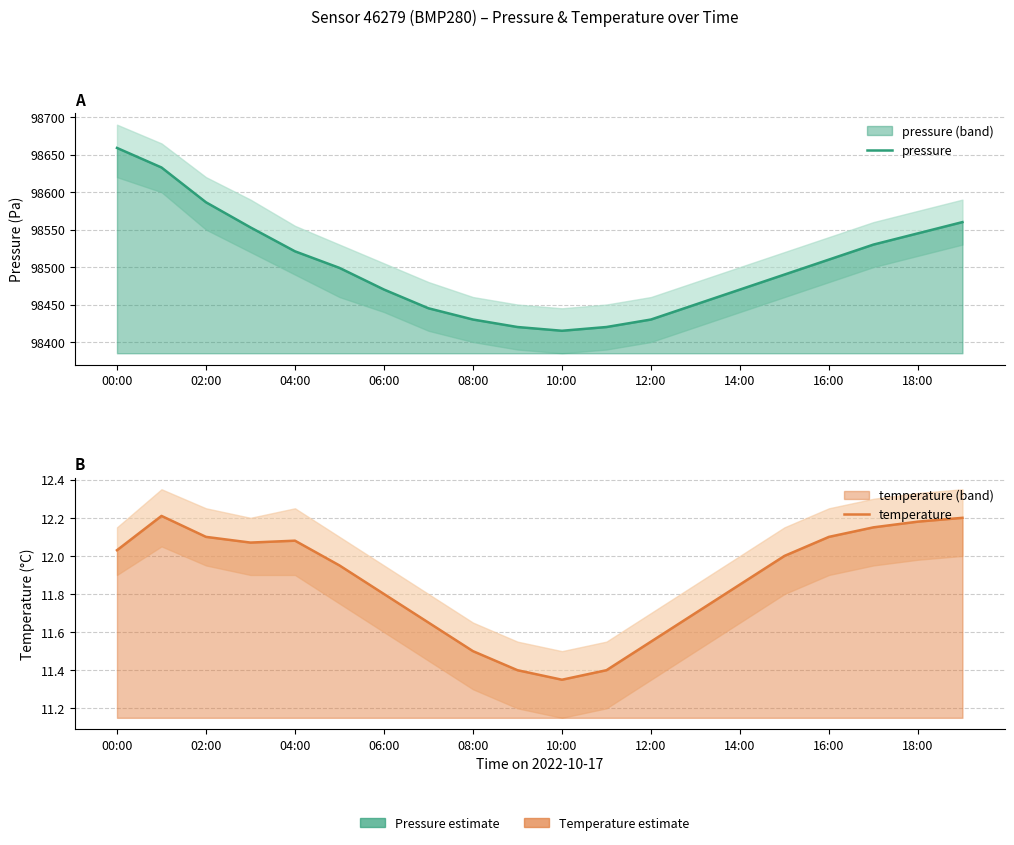

How many categories are shown in the chart?

20